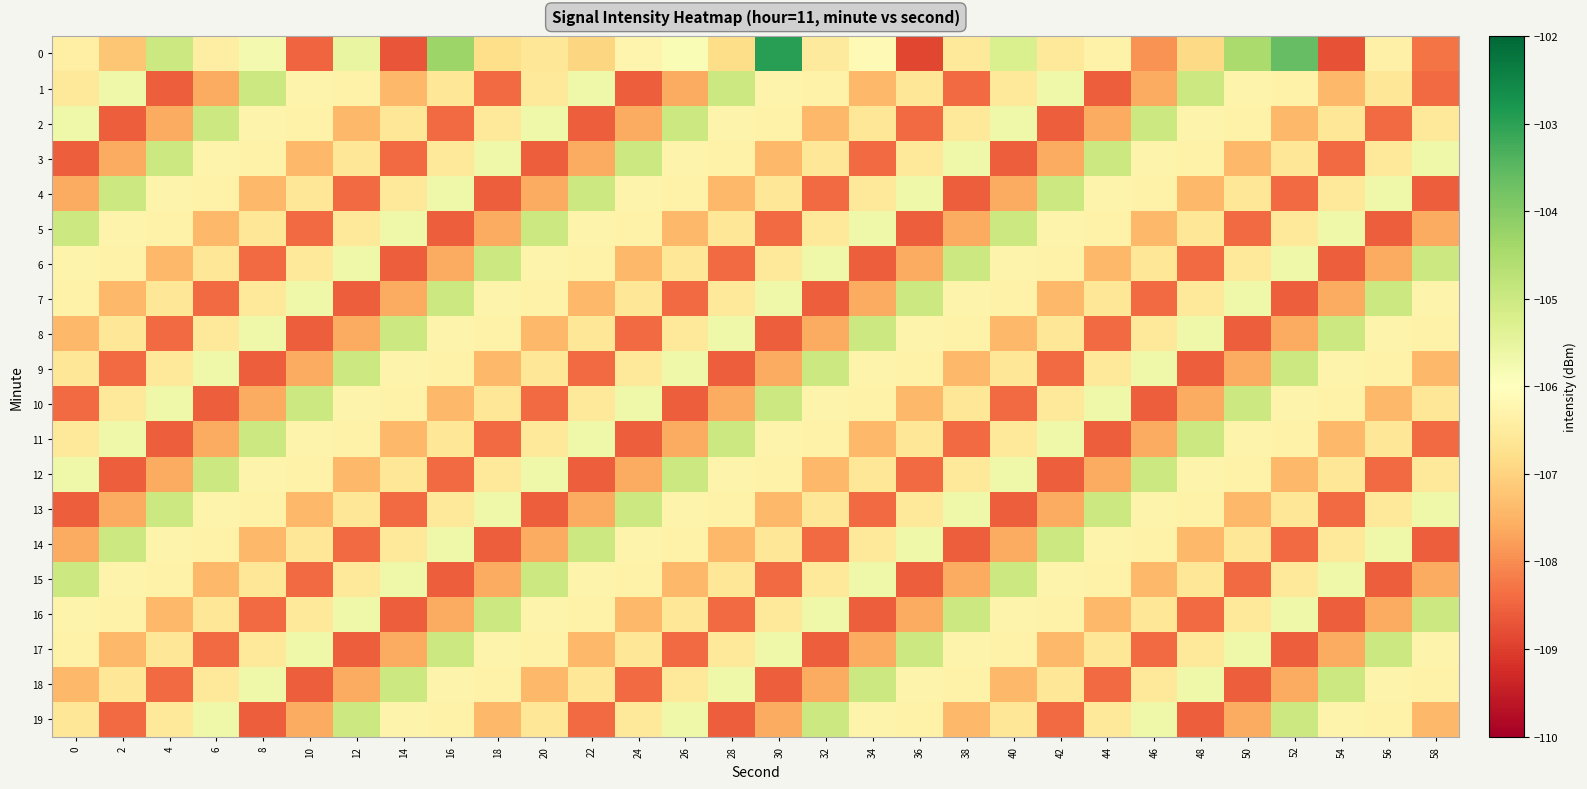

Reading right to left, extract all data points from this chart.

0: 58=-108.3	56=-106.4	54=-108.7	52=-103.6	50=-104.5	48=-106.9	46=-107.9	44=-106.3	42=-106.6	40=-105.2	38=-106.6	36=-108.9	34=-106.1	32=-106.5	30=-102.9	28=-106.8	26=-105.9	24=-106.3	22=-106.9	20=-106.6	18=-106.8	16=-104.3	14=-108.7	12=-105.5	10=-108.5	8=-105.8	6=-106.4	4=-105.0	2=-107.2	0=-106.4
1: 58=-108.4	56=-106.6	54=-107.4	52=-106.3	50=-106.3	48=-105.0	46=-107.6	44=-108.6	42=-105.7	40=-106.6	38=-108.4	36=-106.6	34=-107.4	32=-106.3	30=-106.3	28=-105.0	26=-107.6	24=-108.6	22=-105.7	20=-106.6	18=-108.4	16=-106.6	14=-107.4	12=-106.3	10=-106.3	8=-105.0	6=-107.6	4=-108.6	2=-105.7	0=-106.6
2: 58=-106.6	56=-108.4	54=-106.6	52=-107.4	50=-106.3	48=-106.3	46=-105.0	44=-107.6	42=-108.6	40=-105.7	38=-106.6	36=-108.4	34=-106.6	32=-107.4	30=-106.3	28=-106.3	26=-105.0	24=-107.6	22=-108.6	20=-105.7	18=-106.6	16=-108.4	14=-106.6	12=-107.4	10=-106.3	8=-106.3	6=-105.0	4=-107.6	2=-108.6	0=-105.7
3: 58=-105.7	56=-106.6	54=-108.4	52=-106.6	50=-107.4	48=-106.3	46=-106.3	44=-105.0	42=-107.6	40=-108.6	38=-105.7	36=-106.6	34=-108.4	32=-106.6	30=-107.4	28=-106.3	26=-106.3	24=-105.0	22=-107.6	20=-108.6	18=-105.7	16=-106.6	14=-108.4	12=-106.6	10=-107.4	8=-106.3	6=-106.3	4=-105.0	2=-107.6	0=-108.6
4: 58=-108.6	56=-105.7	54=-106.6	52=-108.4	50=-106.6	48=-107.4	46=-106.3	44=-106.3	42=-105.0	40=-107.6	38=-108.6	36=-105.7	34=-106.6	32=-108.4	30=-106.6	28=-107.4	26=-106.3	24=-106.3	22=-105.0	20=-107.6	18=-108.6	16=-105.7	14=-106.6	12=-108.4	10=-106.6	8=-107.4	6=-106.3	4=-106.3	2=-105.0	0=-107.6
5: 58=-107.6	56=-108.6	54=-105.7	52=-106.6	50=-108.4	48=-106.6	46=-107.4	44=-106.3	42=-106.3	40=-105.0	38=-107.6	36=-108.6	34=-105.7	32=-106.6	30=-108.4	28=-106.6	26=-107.4	24=-106.3	22=-106.3	20=-105.0	18=-107.6	16=-108.6	14=-105.7	12=-106.6	10=-108.4	8=-106.6	6=-107.4	4=-106.3	2=-106.3	0=-105.0
6: 58=-105.0	56=-107.6	54=-108.6	52=-105.7	50=-106.6	48=-108.4	46=-106.6	44=-107.4	42=-106.3	40=-106.3	38=-105.0	36=-107.6	34=-108.6	32=-105.7	30=-106.6	28=-108.4	26=-106.6	24=-107.4	22=-106.3	20=-106.3	18=-105.0	16=-107.6	14=-108.6	12=-105.7	10=-106.6	8=-108.4	6=-106.6	4=-107.4	2=-106.3	0=-106.3
7: 58=-106.3	56=-105.0	54=-107.6	52=-108.6	50=-105.7	48=-106.6	46=-108.4	44=-106.6	42=-107.4	40=-106.3	38=-106.3	36=-105.0	34=-107.6	32=-108.6	30=-105.7	28=-106.6	26=-108.4	24=-106.6	22=-107.4	20=-106.3	18=-106.3	16=-105.0	14=-107.6	12=-108.6	10=-105.7	8=-106.6	6=-108.4	4=-106.6	2=-107.4	0=-106.3
8: 58=-106.3	56=-106.3	54=-105.0	52=-107.6	50=-108.6	48=-105.7	46=-106.6	44=-108.4	42=-106.6	40=-107.4	38=-106.3	36=-106.3	34=-105.0	32=-107.6	30=-108.6	28=-105.7	26=-106.6	24=-108.4	22=-106.6	20=-107.4	18=-106.3	16=-106.3	14=-105.0	12=-107.6	10=-108.6	8=-105.7	6=-106.6	4=-108.4	2=-106.6	0=-107.4
9: 58=-107.4	56=-106.3	54=-106.3	52=-105.0	50=-107.6	48=-108.6	46=-105.7	44=-106.6	42=-108.4	40=-106.6	38=-107.4	36=-106.3	34=-106.3	32=-105.0	30=-107.6	28=-108.6	26=-105.7	24=-106.6	22=-108.4	20=-106.6	18=-107.4	16=-106.3	14=-106.3	12=-105.0	10=-107.6	8=-108.6	6=-105.7	4=-106.6	2=-108.4	0=-106.6
10: 58=-106.6	56=-107.4	54=-106.3	52=-106.3	50=-105.0	48=-107.6	46=-108.6	44=-105.7	42=-106.6	40=-108.4	38=-106.6	36=-107.4	34=-106.3	32=-106.3	30=-105.0	28=-107.6	26=-108.6	24=-105.7	22=-106.6	20=-108.4	18=-106.6	16=-107.4	14=-106.3	12=-106.3	10=-105.0	8=-107.6	6=-108.6	4=-105.7	2=-106.6	0=-108.4
11: 58=-108.4	56=-106.6	54=-107.4	52=-106.3	50=-106.3	48=-105.0	46=-107.6	44=-108.6	42=-105.7	40=-106.6	38=-108.4	36=-106.6	34=-107.4	32=-106.3	30=-106.3	28=-105.0	26=-107.6	24=-108.6	22=-105.7	20=-106.6	18=-108.4	16=-106.6	14=-107.4	12=-106.3	10=-106.3	8=-105.0	6=-107.6	4=-108.6	2=-105.7	0=-106.6
12: 58=-106.6	56=-108.4	54=-106.6	52=-107.4	50=-106.3	48=-106.3	46=-105.0	44=-107.6	42=-108.6	40=-105.7	38=-106.6	36=-108.4	34=-106.6	32=-107.4	30=-106.3	28=-106.3	26=-105.0	24=-107.6	22=-108.6	20=-105.7	18=-106.6	16=-108.4	14=-106.6	12=-107.4	10=-106.3	8=-106.3	6=-105.0	4=-107.6	2=-108.6	0=-105.7
13: 58=-105.7	56=-106.6	54=-108.4	52=-106.6	50=-107.4	48=-106.3	46=-106.3	44=-105.0	42=-107.6	40=-108.6	38=-105.7	36=-106.6	34=-108.4	32=-106.6	30=-107.4	28=-106.3	26=-106.3	24=-105.0	22=-107.6	20=-108.6	18=-105.7	16=-106.6	14=-108.4	12=-106.6	10=-107.4	8=-106.3	6=-106.3	4=-105.0	2=-107.6	0=-108.6
14: 58=-108.6	56=-105.7	54=-106.6	52=-108.4	50=-106.6	48=-107.4	46=-106.3	44=-106.3	42=-105.0	40=-107.6	38=-108.6	36=-105.7	34=-106.6	32=-108.4	30=-106.6	28=-107.4	26=-106.3	24=-106.3	22=-105.0	20=-107.6	18=-108.6	16=-105.7	14=-106.6	12=-108.4	10=-106.6	8=-107.4	6=-106.3	4=-106.3	2=-105.0	0=-107.6
15: 58=-107.6	56=-108.6	54=-105.7	52=-106.6	50=-108.4	48=-106.6	46=-107.4	44=-106.3	42=-106.3	40=-105.0	38=-107.6	36=-108.6	34=-105.7	32=-106.6	30=-108.4	28=-106.6	26=-107.4	24=-106.3	22=-106.3	20=-105.0	18=-107.6	16=-108.6	14=-105.7	12=-106.6	10=-108.4	8=-106.6	6=-107.4	4=-106.3	2=-106.3	0=-105.0
16: 58=-105.0	56=-107.6	54=-108.6	52=-105.7	50=-106.6	48=-108.4	46=-106.6	44=-107.4	42=-106.3	40=-106.3	38=-105.0	36=-107.6	34=-108.6	32=-105.7	30=-106.6	28=-108.4	26=-106.6	24=-107.4	22=-106.3	20=-106.3	18=-105.0	16=-107.6	14=-108.6	12=-105.7	10=-106.6	8=-108.4	6=-106.6	4=-107.4	2=-106.3	0=-106.3
17: 58=-106.3	56=-105.0	54=-107.6	52=-108.6	50=-105.7	48=-106.6	46=-108.4	44=-106.6	42=-107.4	40=-106.3	38=-106.3	36=-105.0	34=-107.6	32=-108.6	30=-105.7	28=-106.6	26=-108.4	24=-106.6	22=-107.4	20=-106.3	18=-106.3	16=-105.0	14=-107.6	12=-108.6	10=-105.7	8=-106.6	6=-108.4	4=-106.6	2=-107.4	0=-106.3
18: 58=-106.3	56=-106.3	54=-105.0	52=-107.6	50=-108.6	48=-105.7	46=-106.6	44=-108.4	42=-106.6	40=-107.4	38=-106.3	36=-106.3	34=-105.0	32=-107.6	30=-108.6	28=-105.7	26=-106.6	24=-108.4	22=-106.6	20=-107.4	18=-106.3	16=-106.3	14=-105.0	12=-107.6	10=-108.6	8=-105.7	6=-106.6	4=-108.4	2=-106.6	0=-107.4
19: 58=-107.4	56=-106.3	54=-106.3	52=-105.0	50=-107.6	48=-108.6	46=-105.7	44=-106.6	42=-108.4	40=-106.6	38=-107.4	36=-106.3	34=-106.3	32=-105.0	30=-107.6	28=-108.6	26=-105.7	24=-106.6	22=-108.4	20=-106.6	18=-107.4	16=-106.3	14=-106.3	12=-105.0	10=-107.6	8=-108.6	6=-105.7	4=-106.6	2=-108.4	0=-106.6